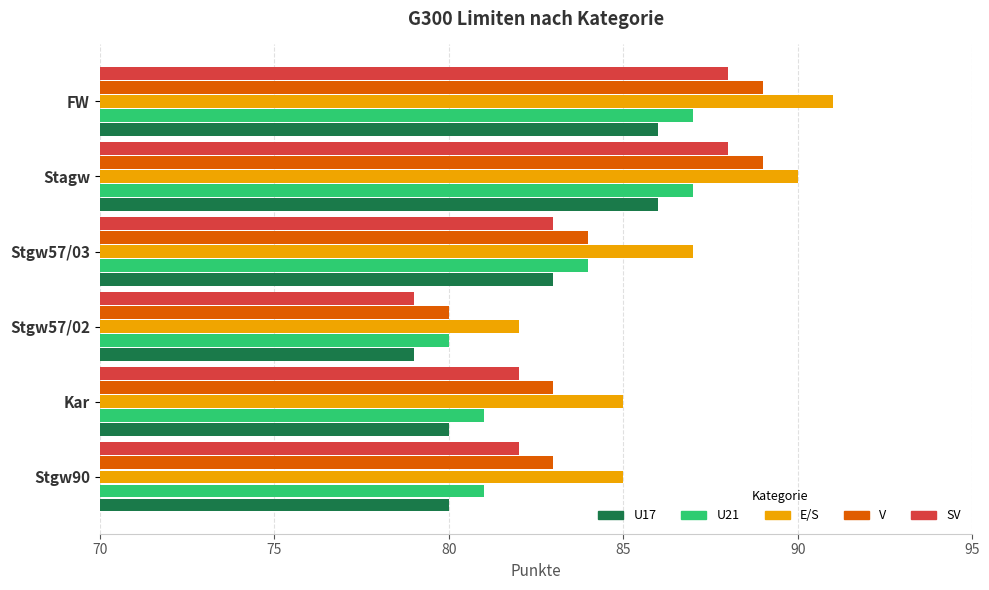

Which label corresponds to the smallest value in the chart?

Stgw57/02